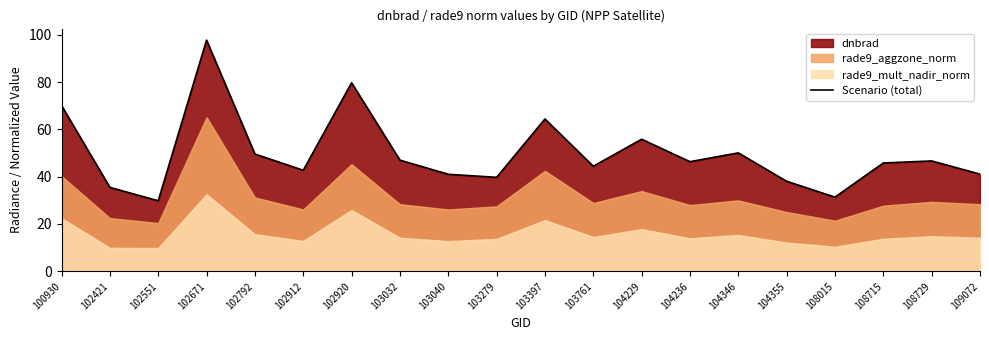

How many lines are shown in the chart?

1